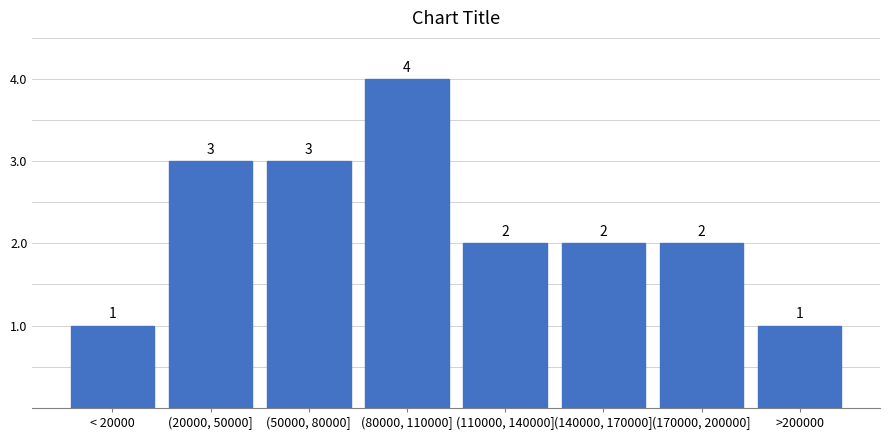

Reading left to right, what are all the values shown in this chart?

1	3	3	4	2	2	2	1